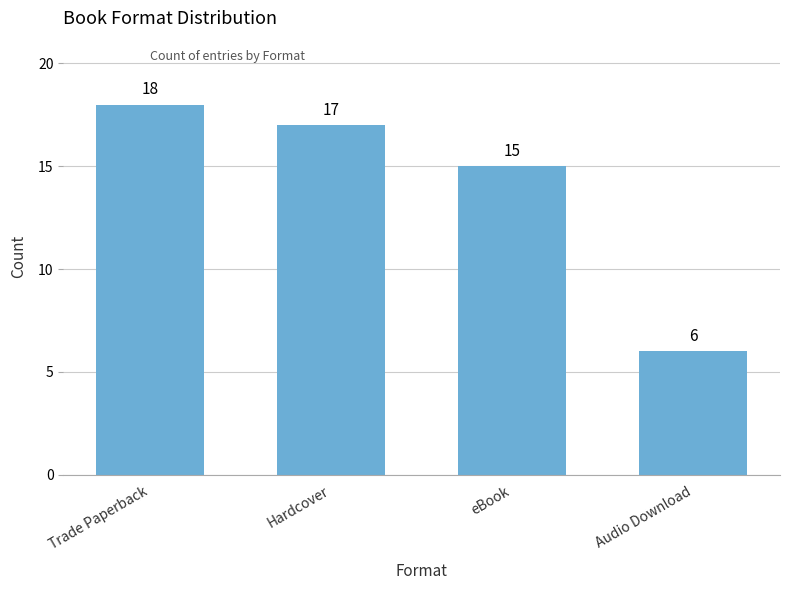

True or false: the data shows 6 at Audio Download.

True